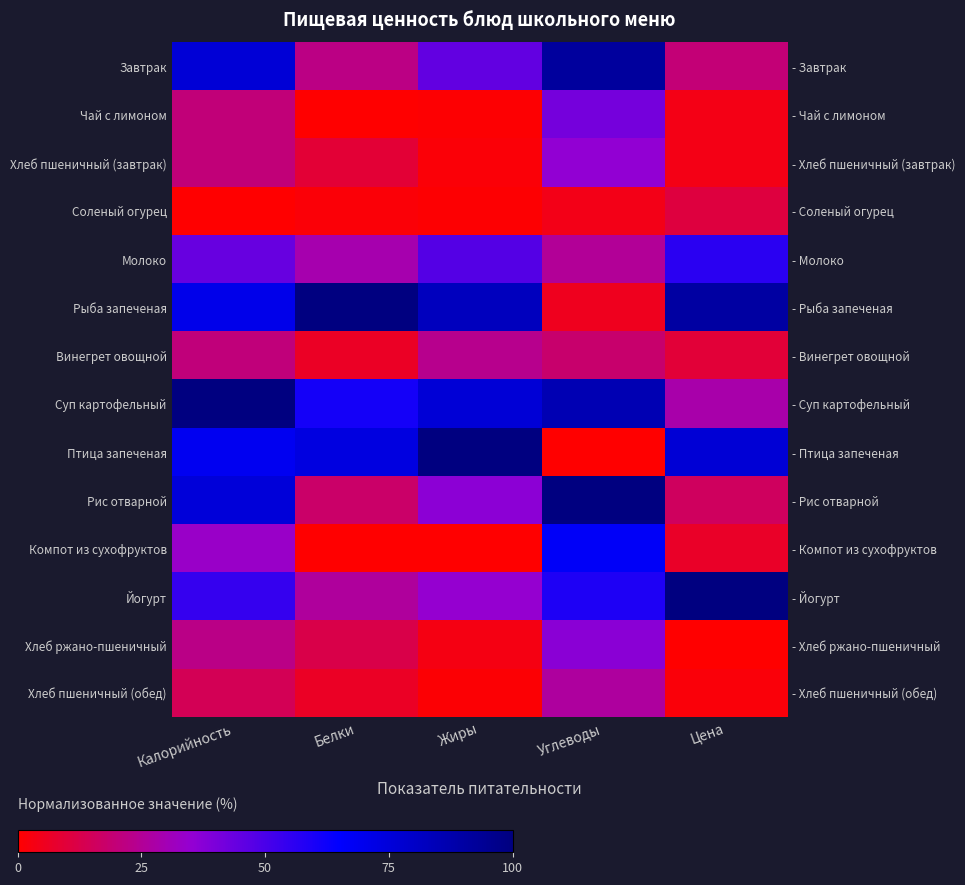

Rank the series at Белки from highest to lowest value.

Рыба запеченая, Птица запеченая, Суп картофельный, Молоко, Йогурт, Завтрак, Рис отварной, Хлеб ржано-пшеничный, Хлеб пшеничный (завтрак), Хлеб пшеничный (обед), Винегрет овощной, Соленый огурец, Чай с лимоном, Компот из сухофруктов